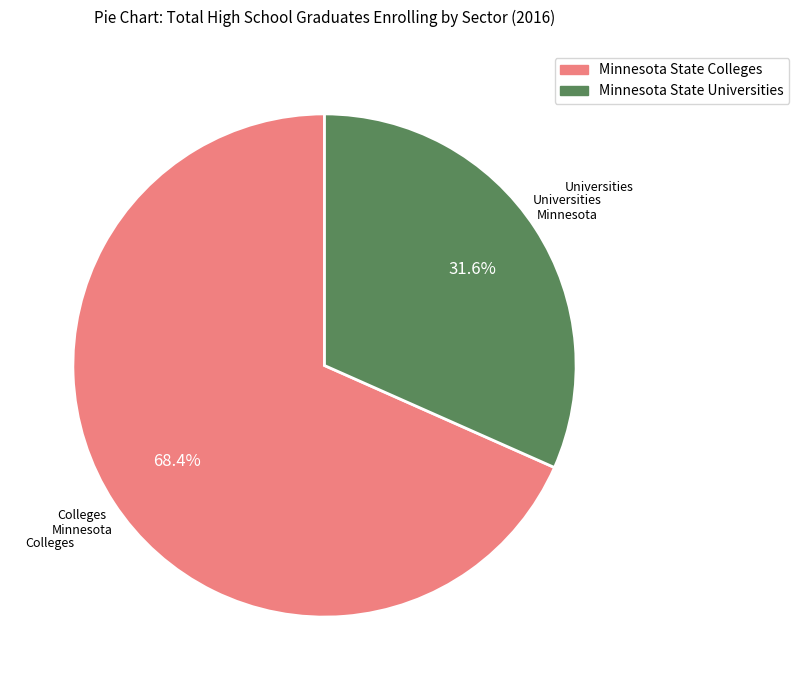

To the nearest percent, what percentage of the pie is Minnesota State Colleges?

68%